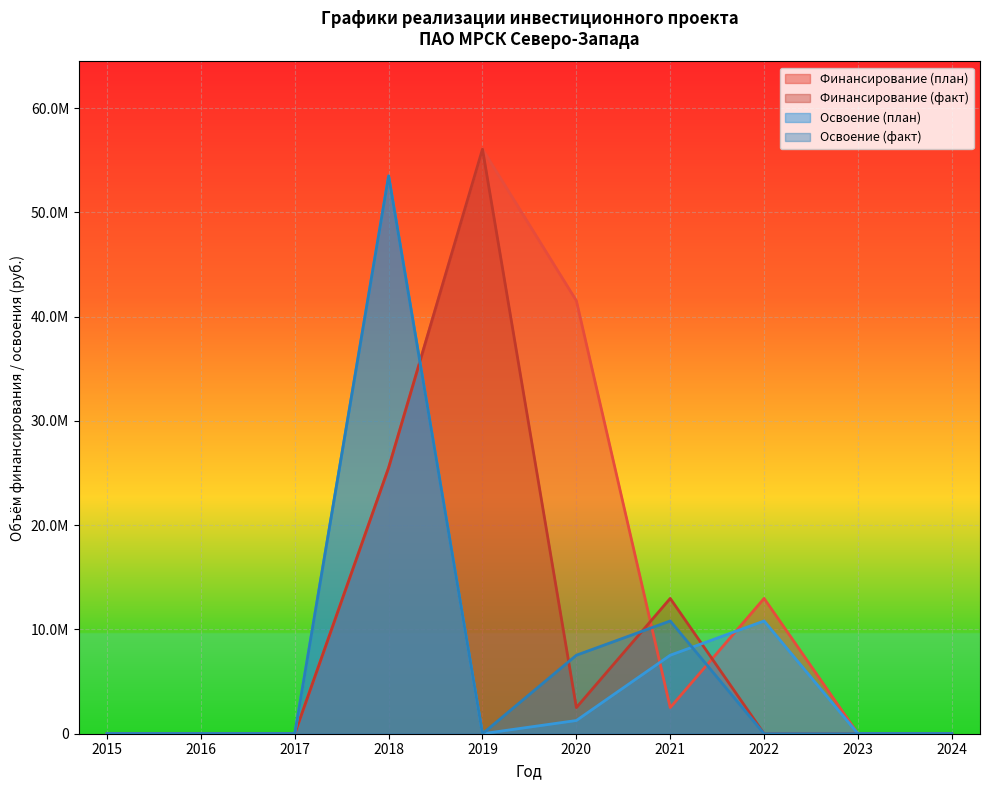

At how many categories does at least one series exceed 46046242?

2